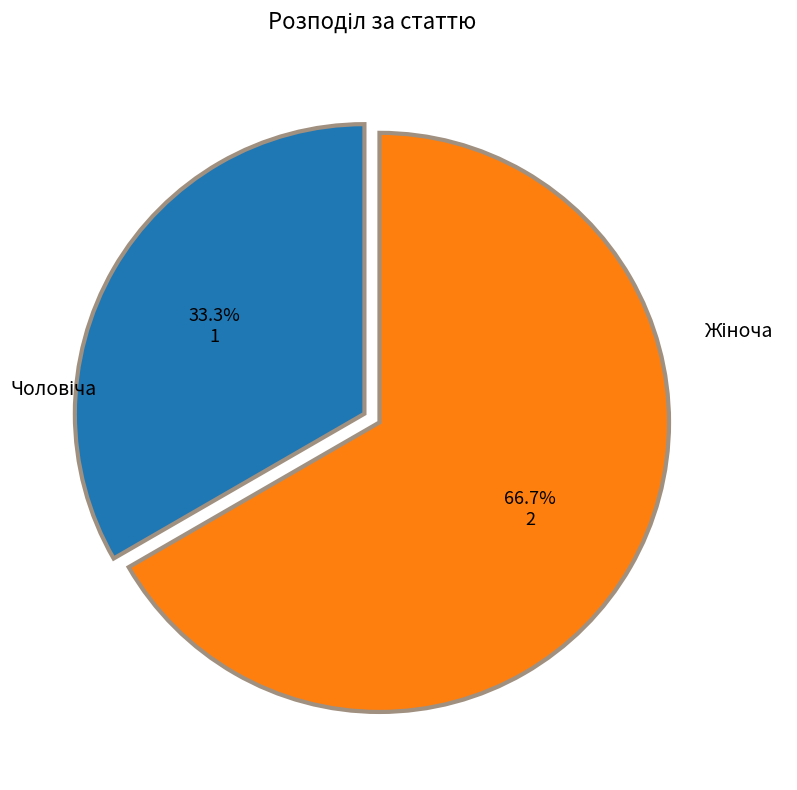

To the nearest percent, what is the difference between the largest and smallest slice percentages?

33%